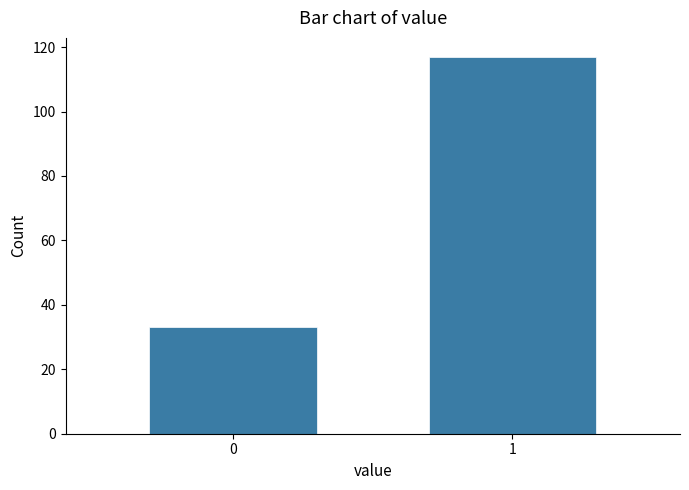

Reading right to left, transcribe all the data shown in this chart.

117	33